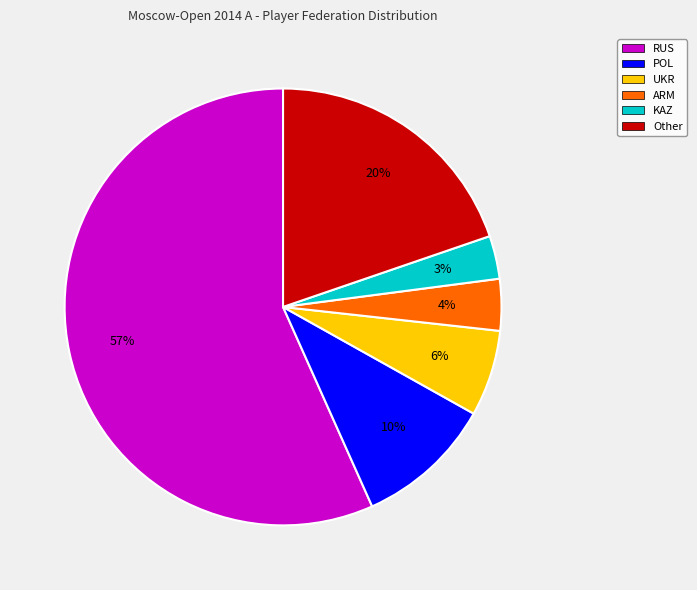

What percentage is the UKR slice, to the nearest percent?

6%